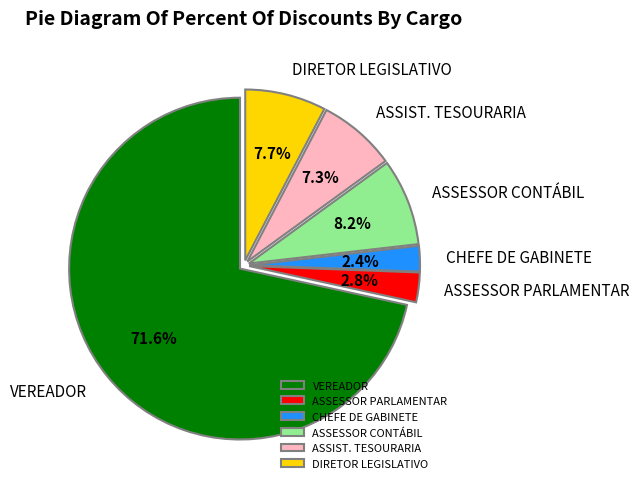

Between CHEFE DE GABINETE and DIRETOR LEGISLATIVO, which is larger?

DIRETOR LEGISLATIVO